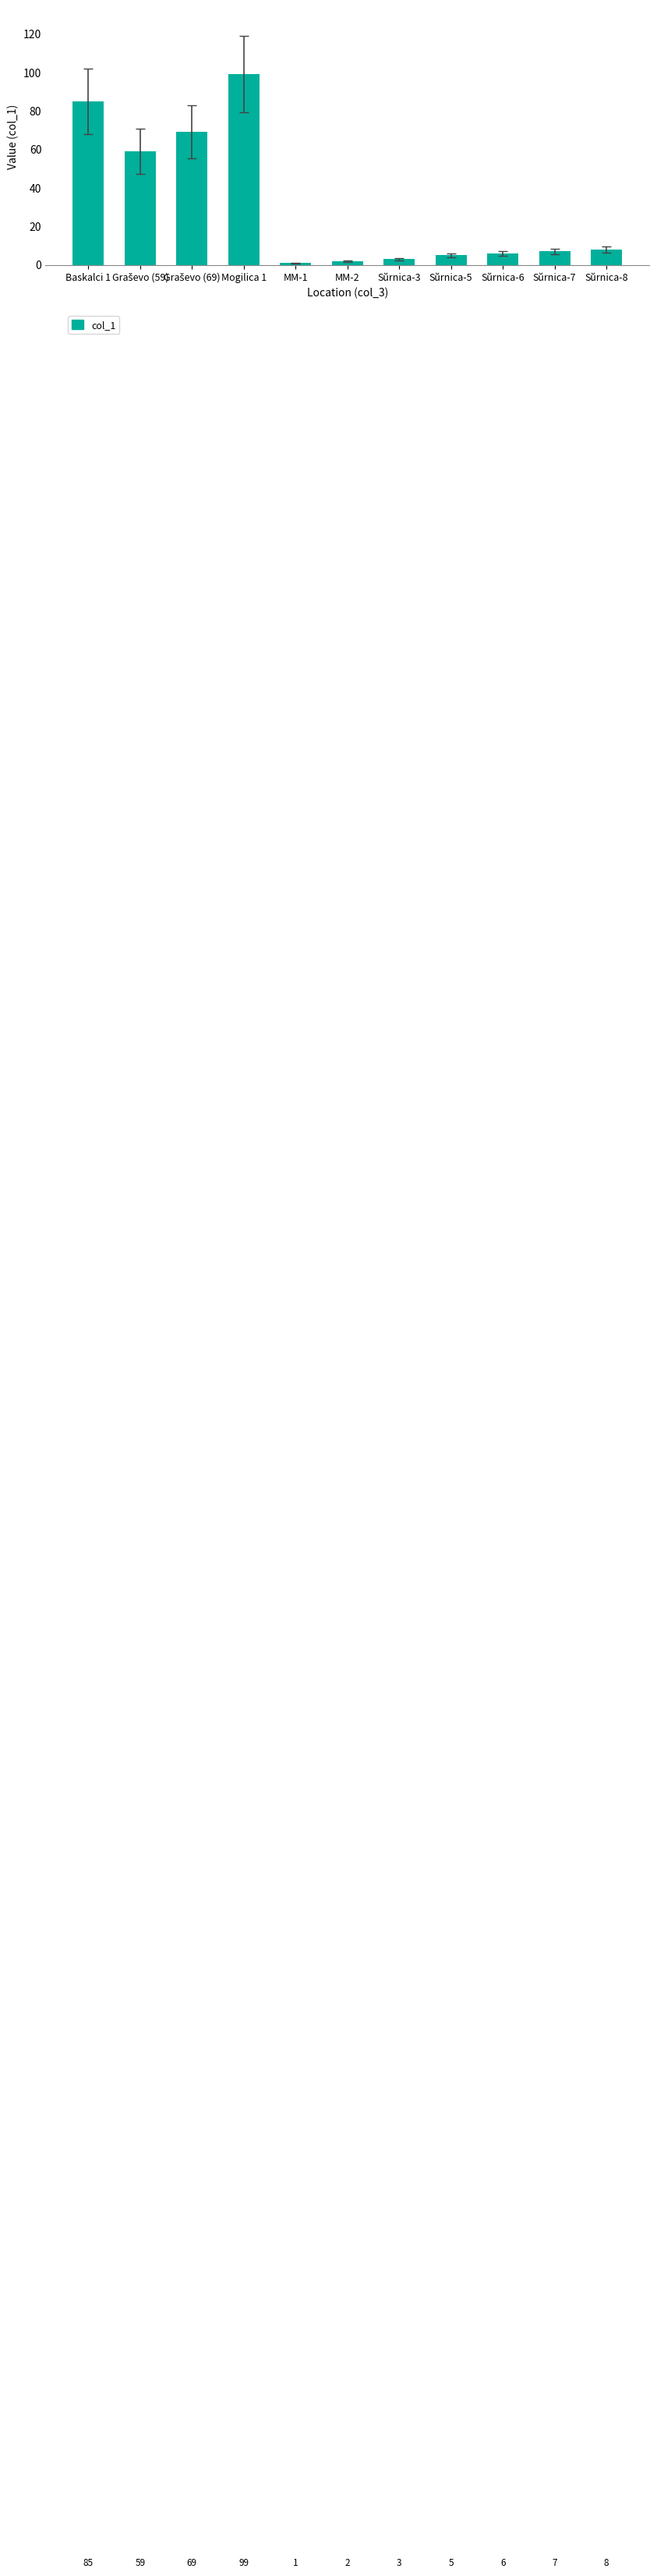

Which label corresponds to the largest value in the chart?

Mogilica 1